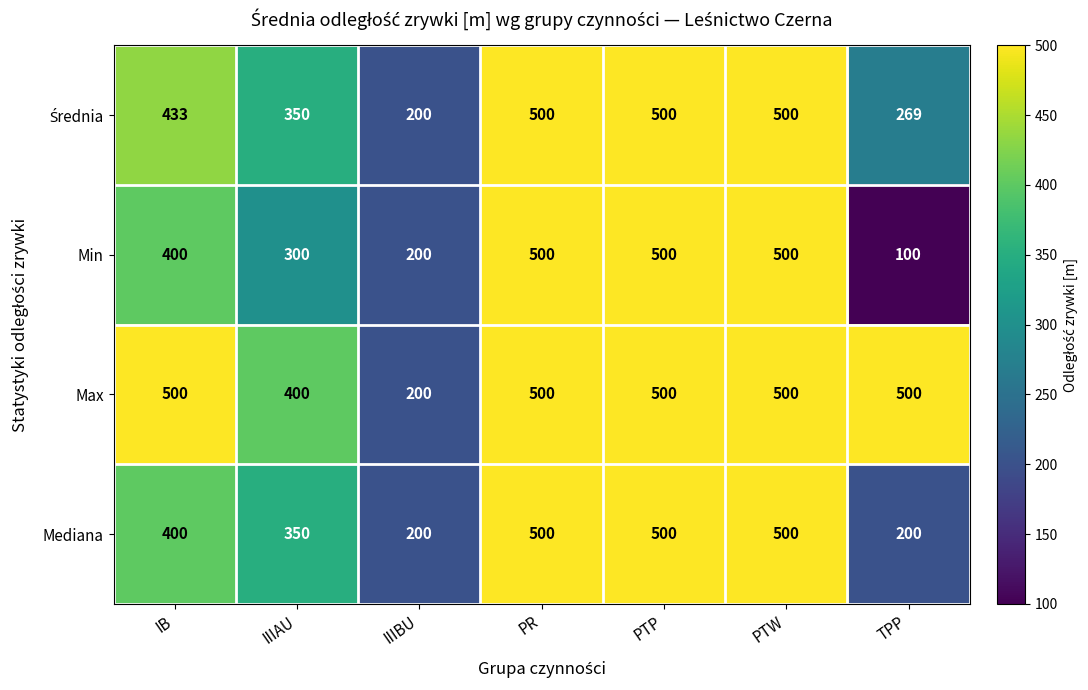

What is the maximum value for Min?

500